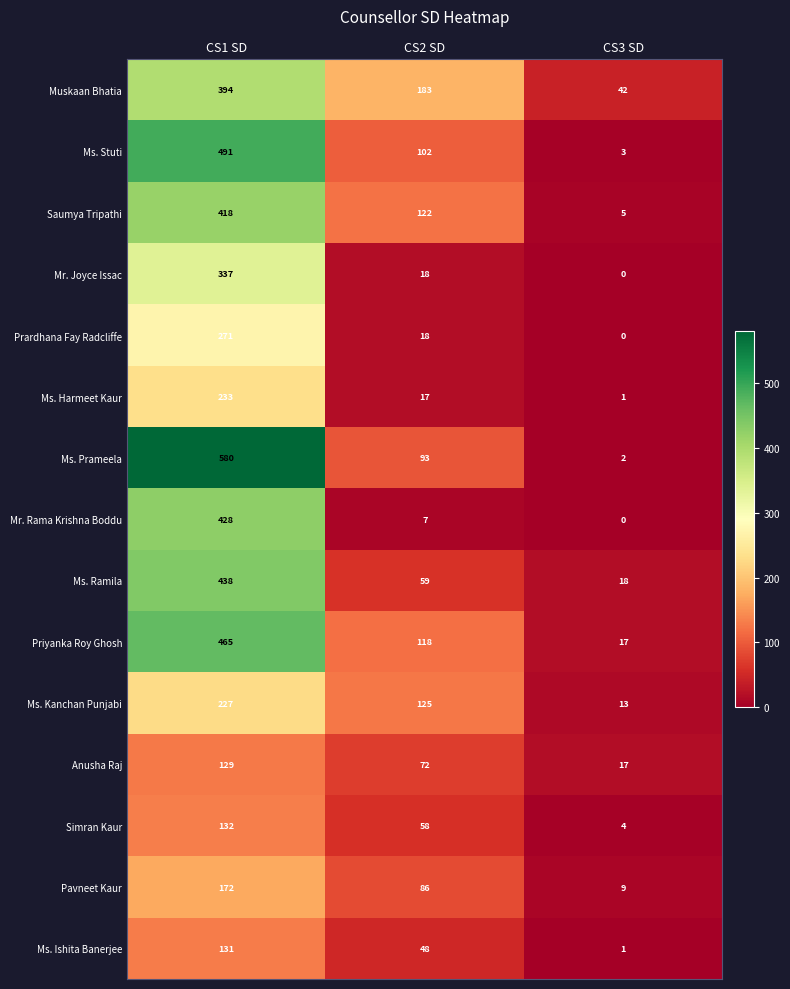

True or false: Ms. Ishita Banerjee has a value of 27 at CS2 SD.

False